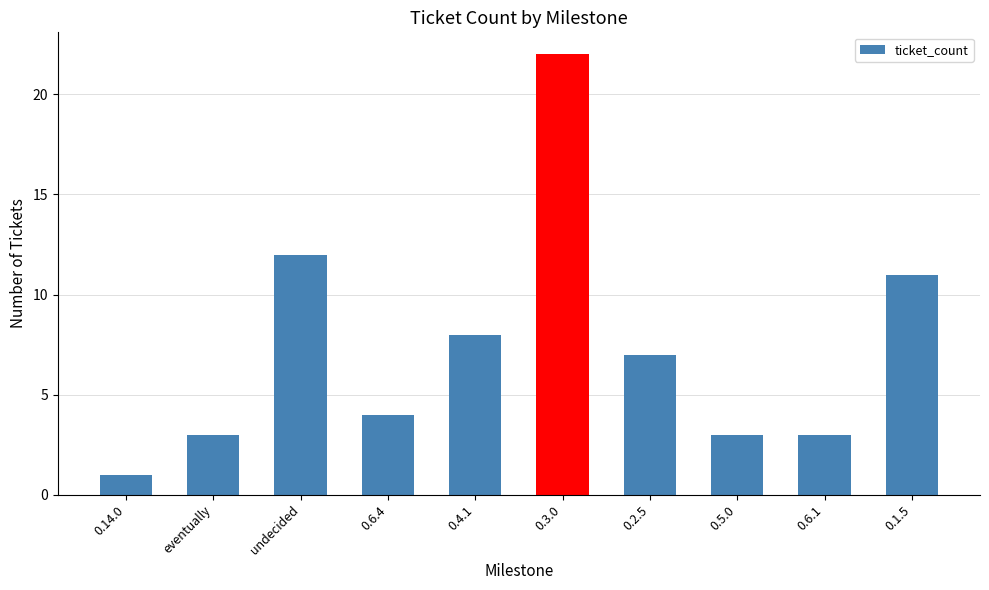

What is the maximum value shown in the chart?

22